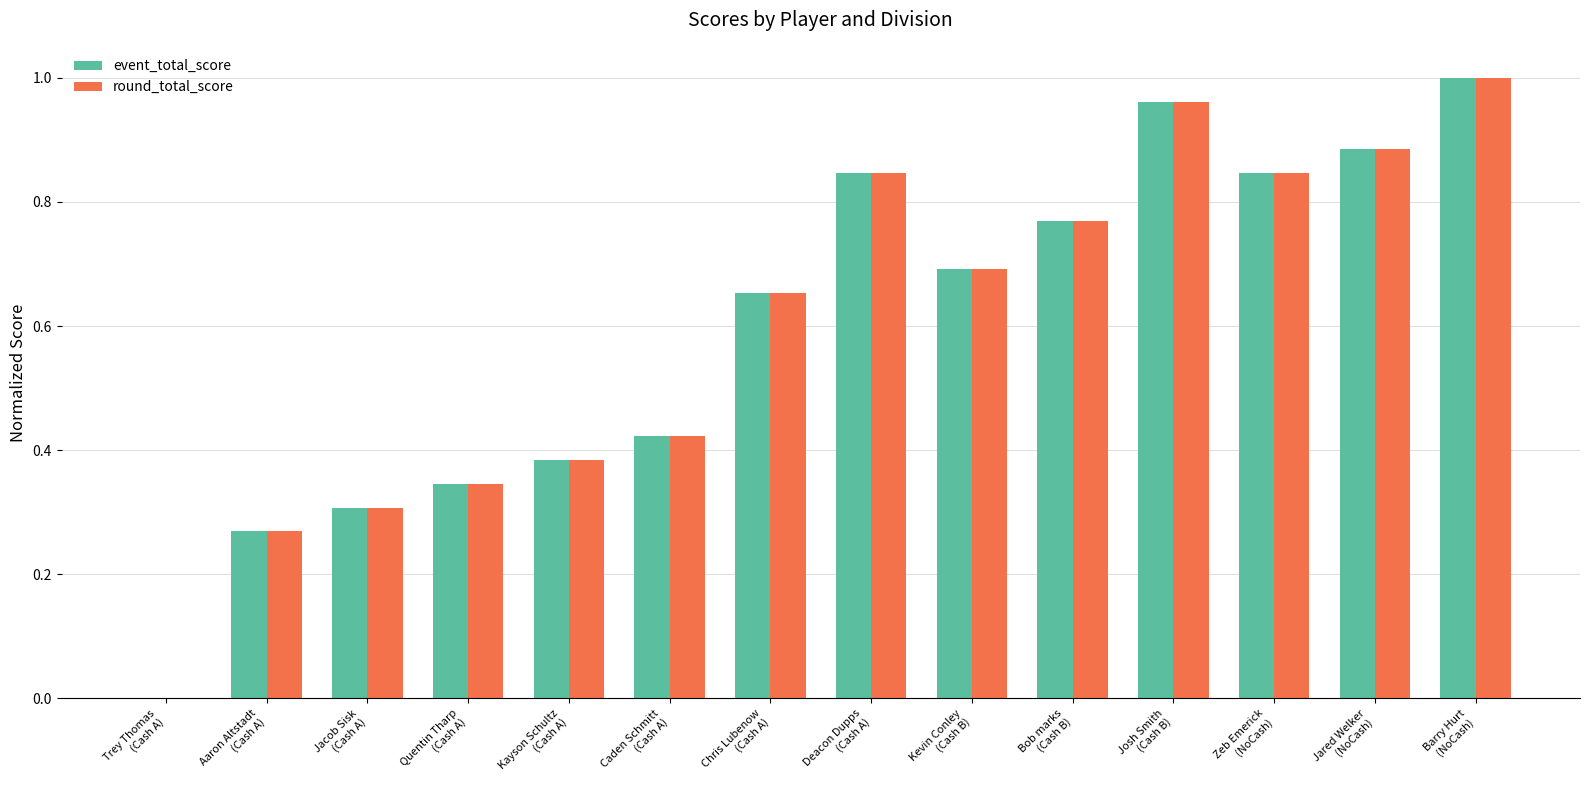

Is the value of round_total_score at Jared Welker
(NoCash) greater than the value of event_total_score at Kayson Schultz
(Cash A)?

Yes